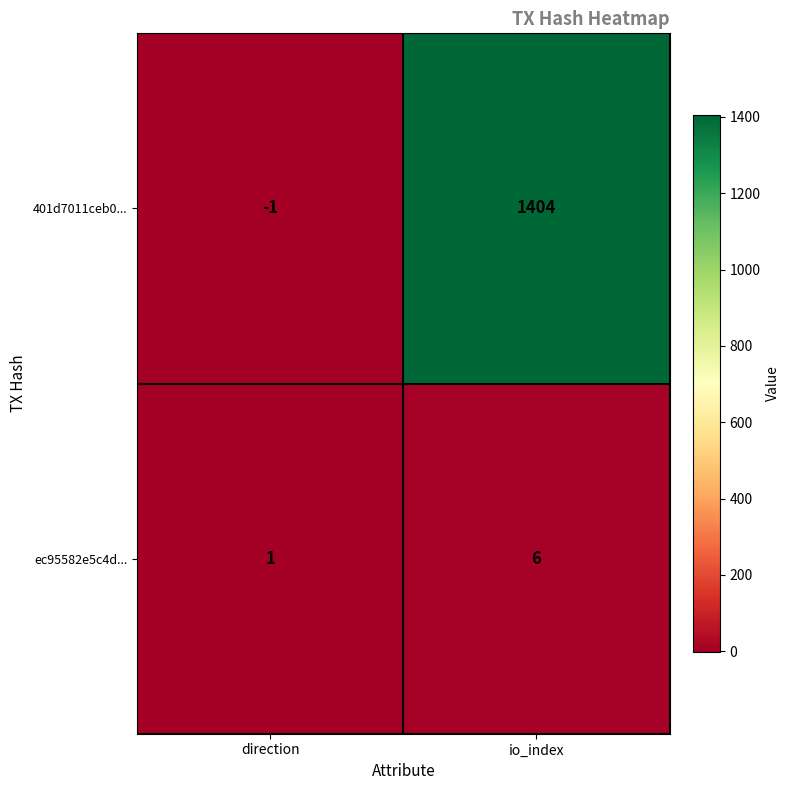

What is the sum of all 401d7011ceb0... values?

1403